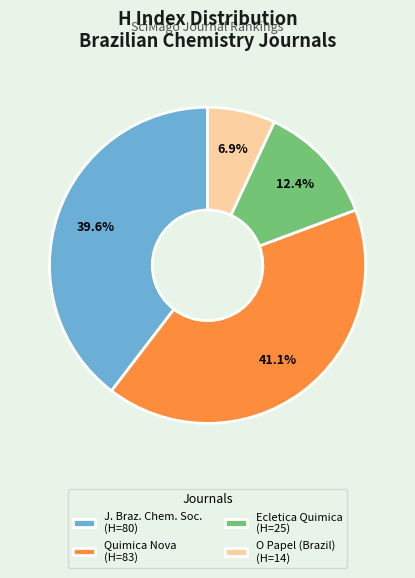

How many slices are in this pie chart?

4